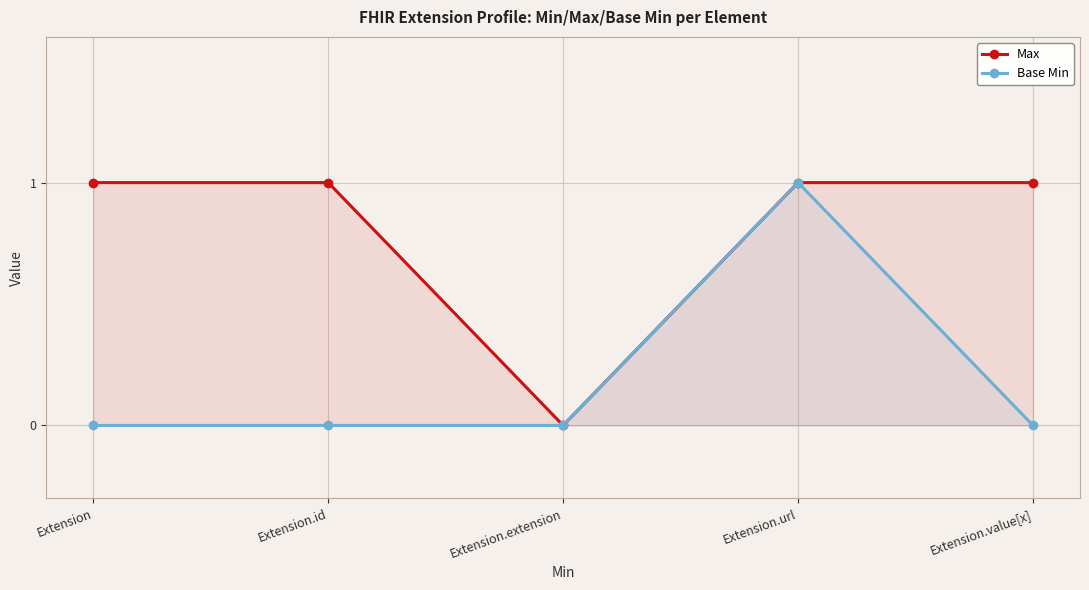

At which category does the chart reach its peak across all series?

Extension